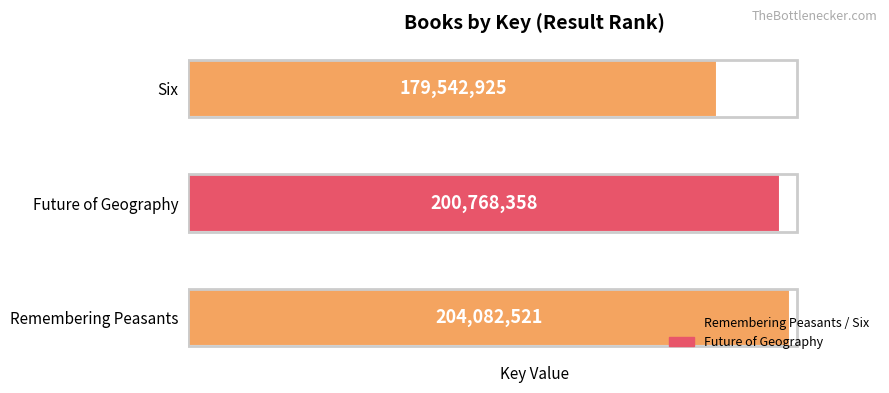

What is the ratio of the value at Remembering Peasants to the value at Future of Geography?

1.0